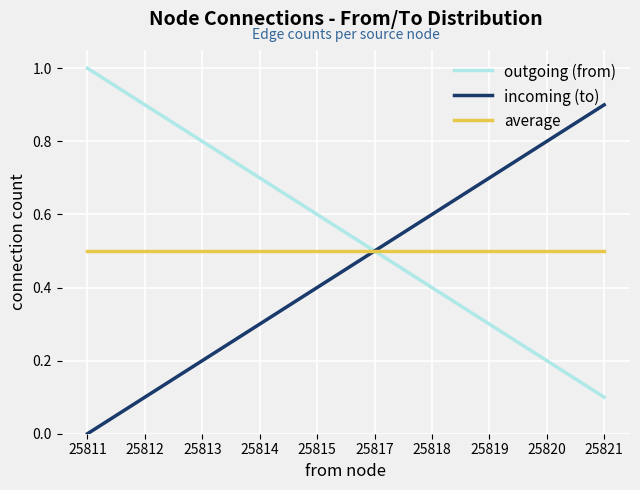

Rank the series at 25811 from highest to lowest value.

outgoing (from), average, incoming (to)